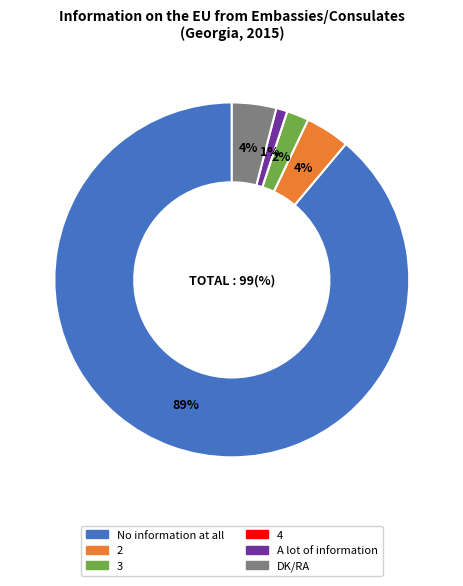

To the nearest percent, what percentage of the pie is A lot of information?

1%